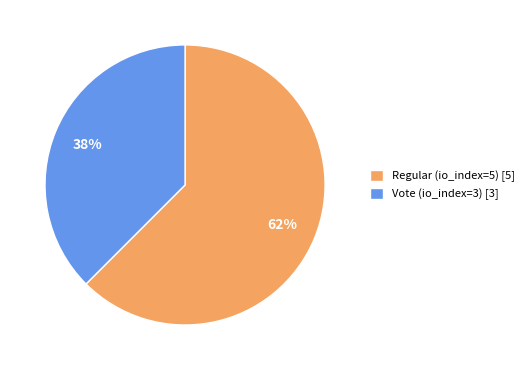

True or false: Regular (io_index=5) accounts for 62% of the total.

True